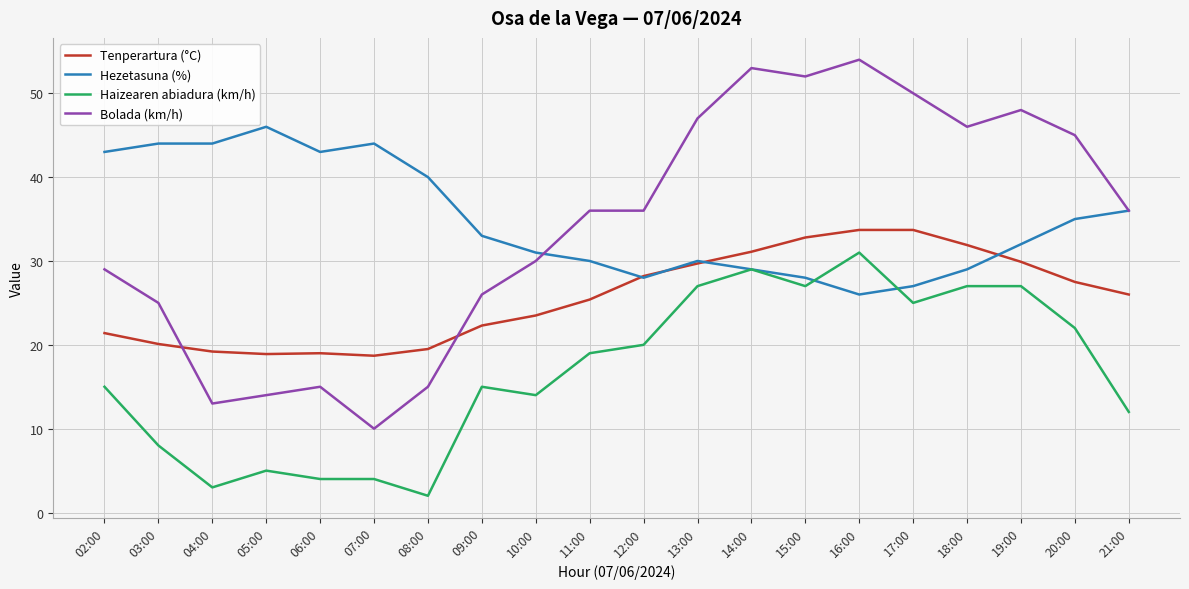

What is the total value across all series at 18:00?

133.9